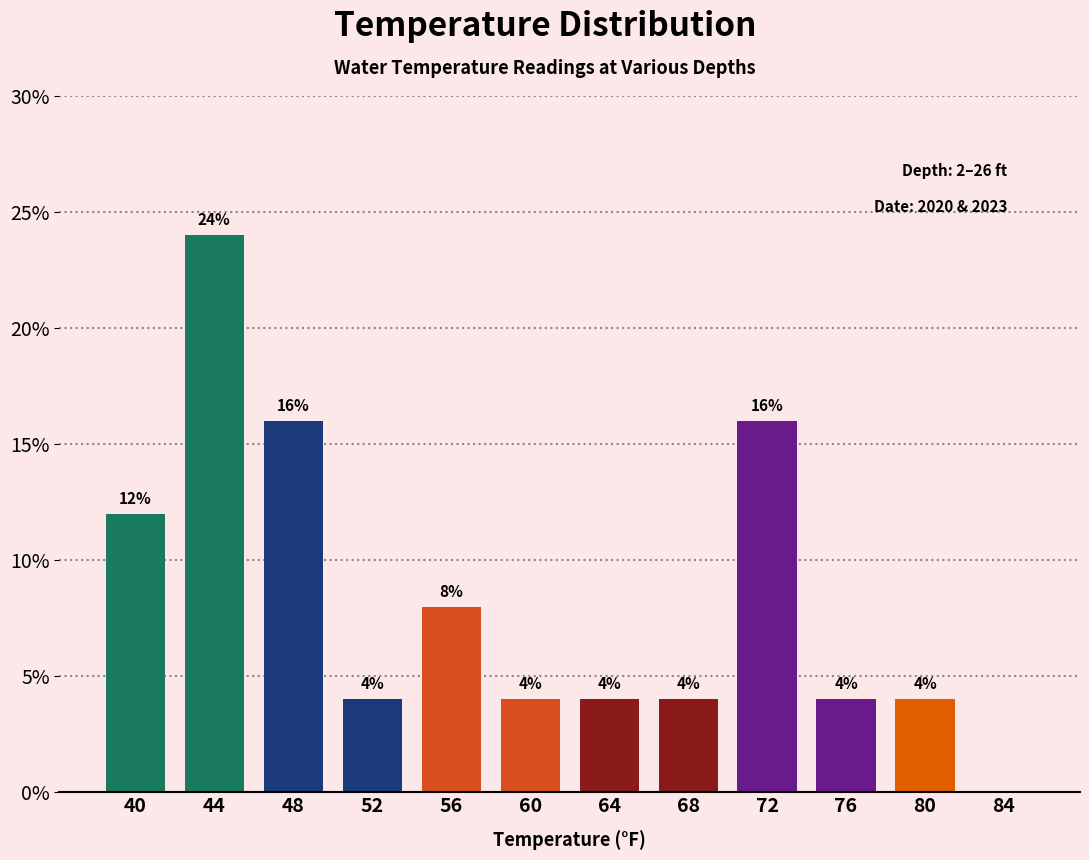

Over which range of the x-axis is the bar tallest?

42 to 46